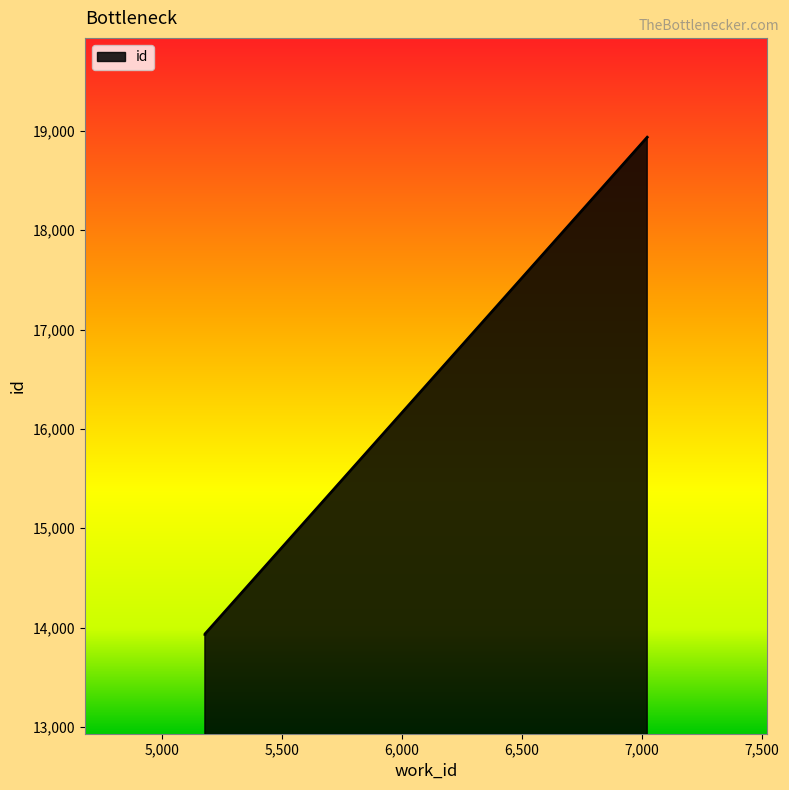

List the labels in order of value, smallest first.

5178, 5178, 7021